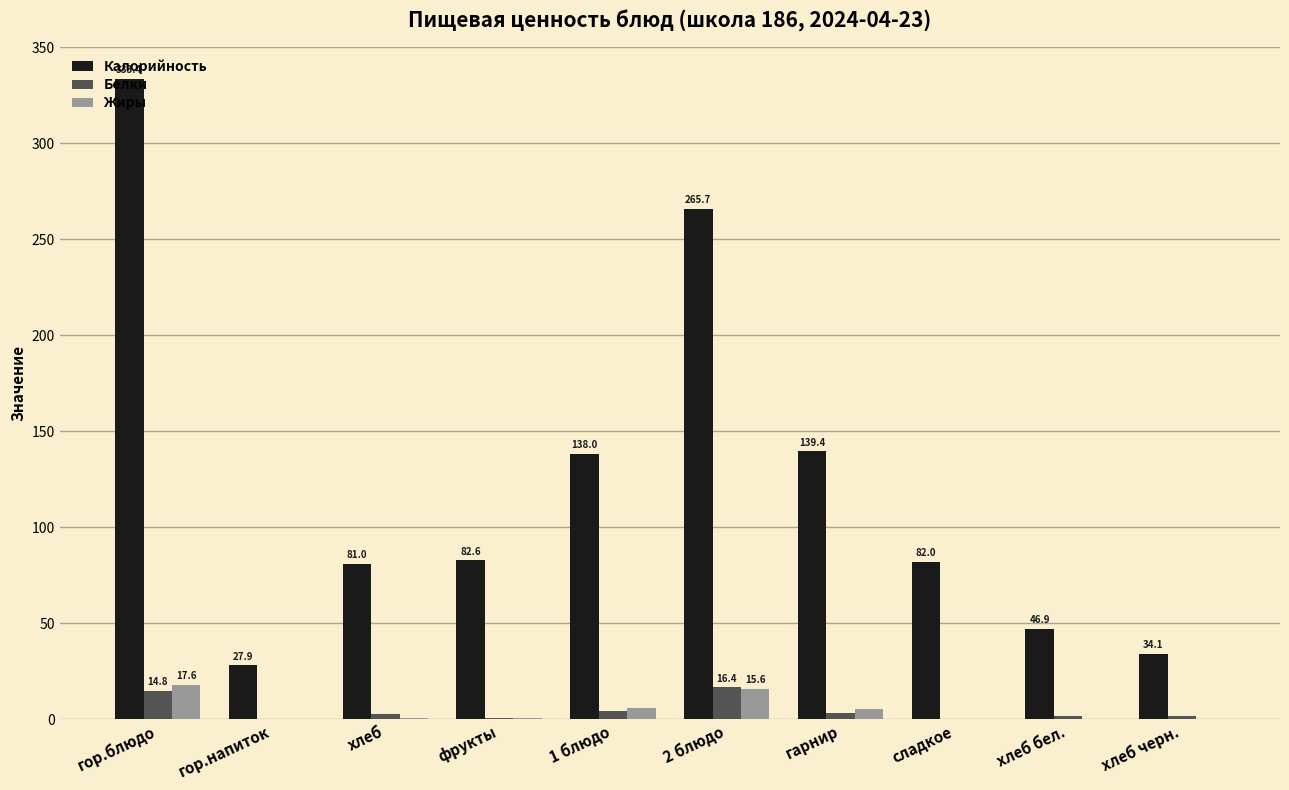

The Калорийность series shows 19.2 at сладкое. True or false?

False